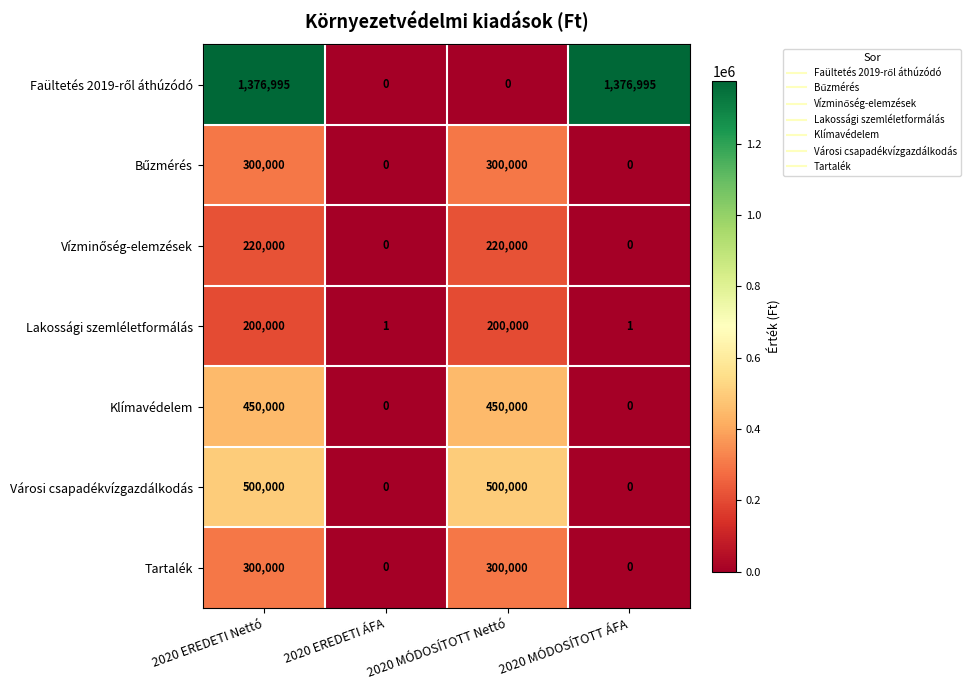

What is the maximum value shown in the chart?

1376995